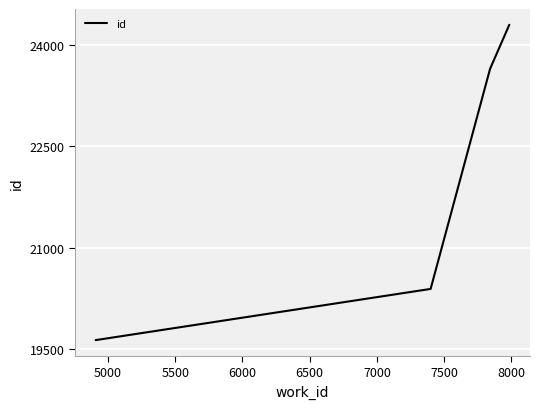

How many distinct data groups are displayed?

1